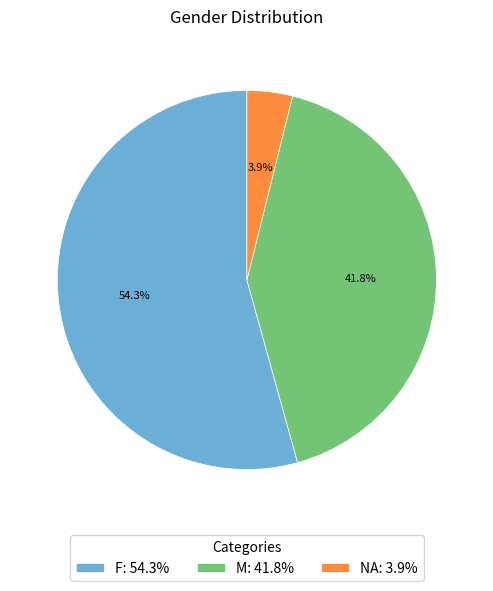

Count the number of slices in the pie.

3